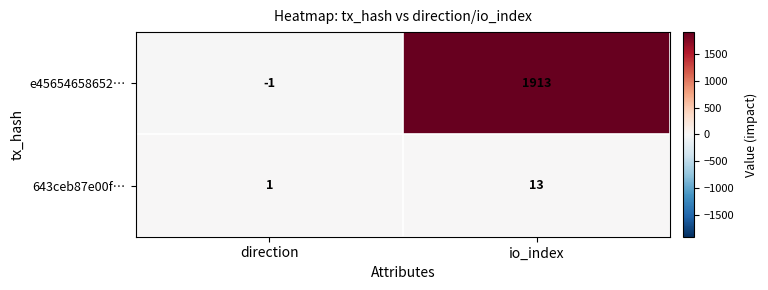

Which label corresponds to the smallest value in the chart?

direction